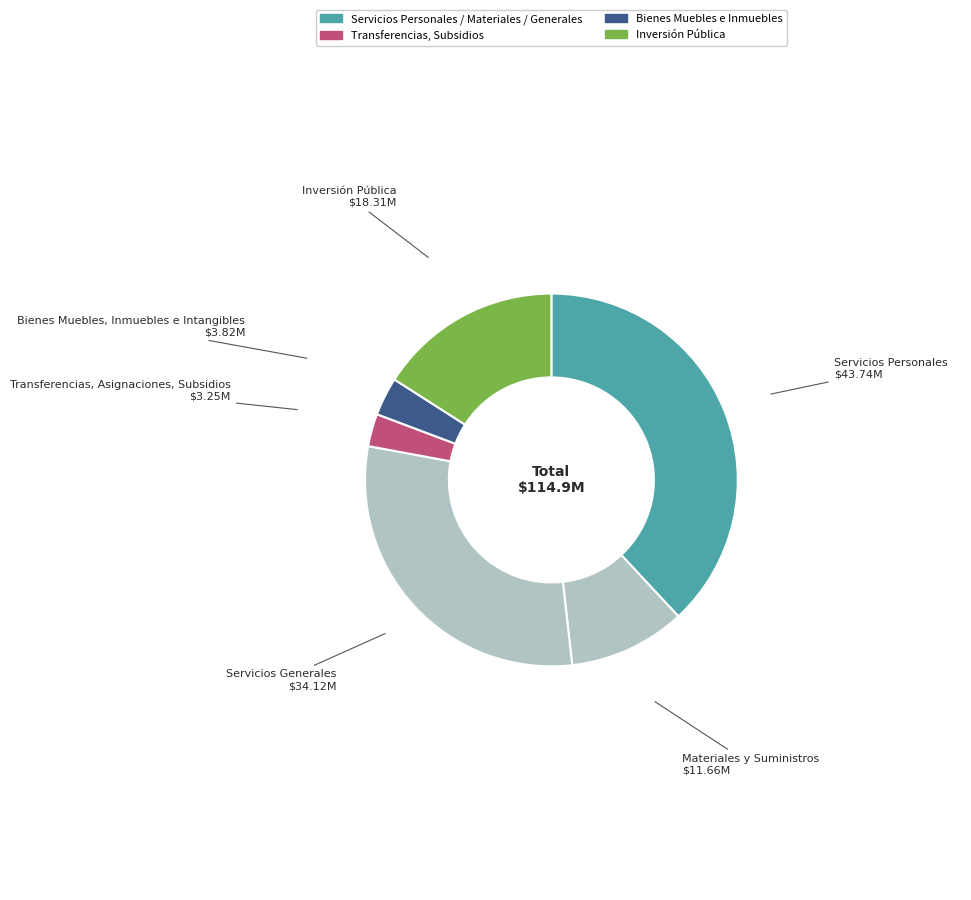

The Servicios Personales slice represents 25% of the pie. True or false?

False